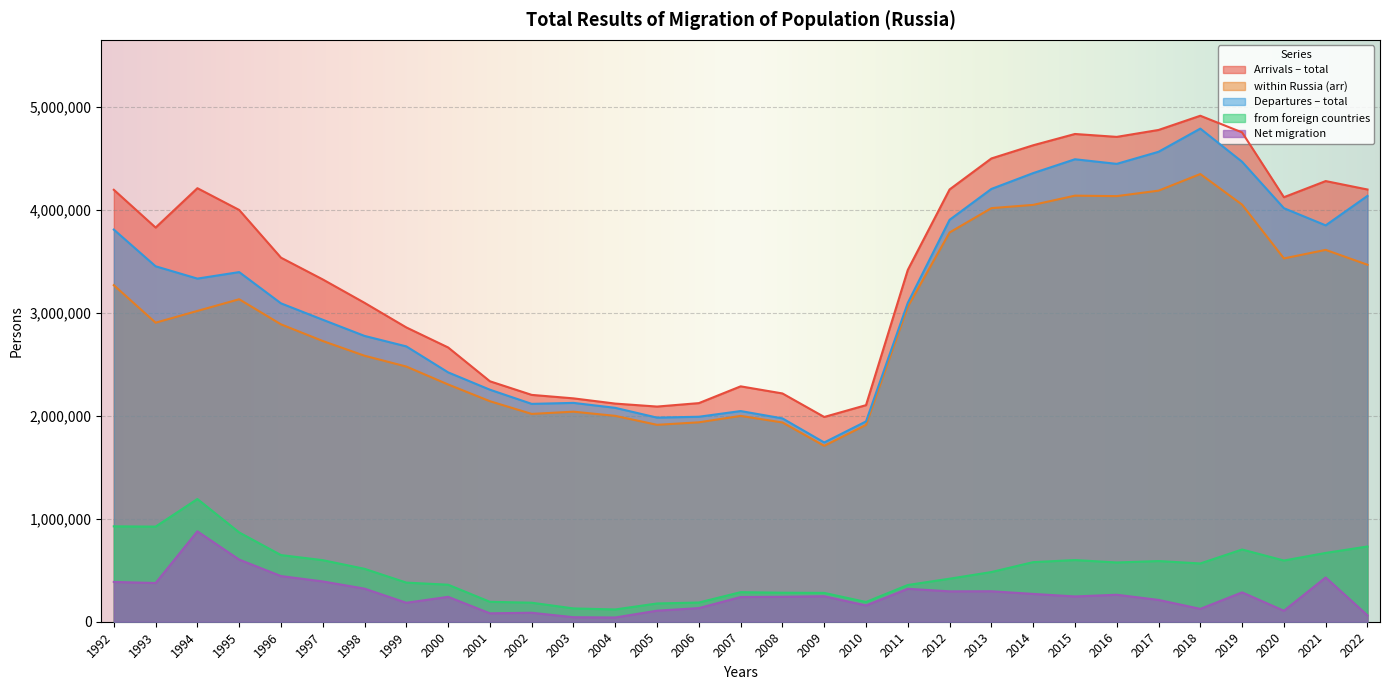

What is the total value across all series at 2001?

7002102